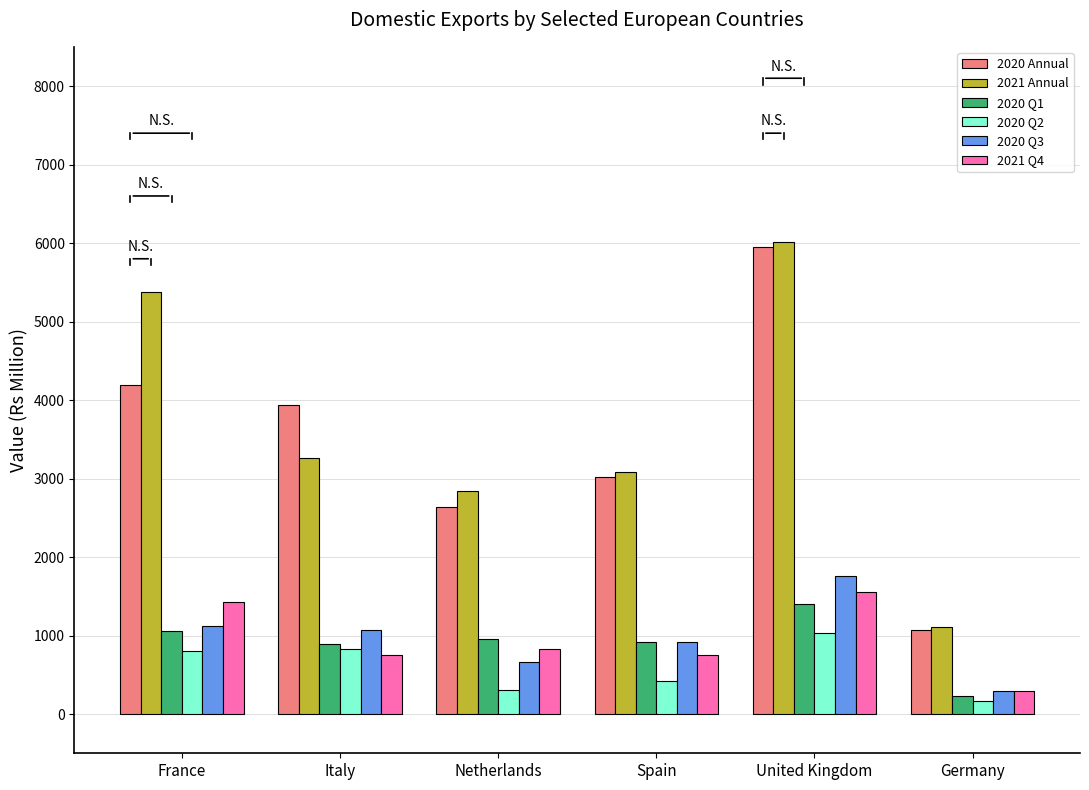

What is the total value across all series at United Kingdom?

17723